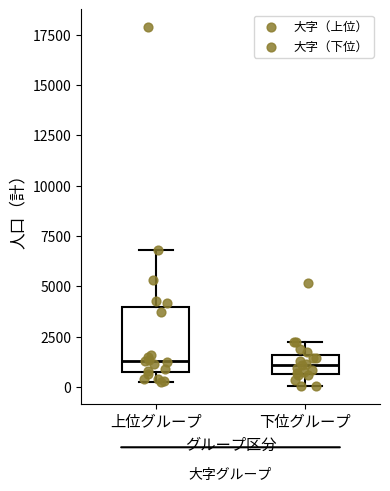

Reading left to right, transcribe this box plot: for each box, give where its median line is, the range the box spans, and where its two whiskers end, as read against the y-axis. The values are not printed on the chart, so give them approximately, as read against the axis.

上位グループ: median 1500, box 500 to 4000, whiskers 500 (just below the box's lower edge) to 7000
下位グループ: median 1000, box 500 to 1500, whiskers 0 to 2000